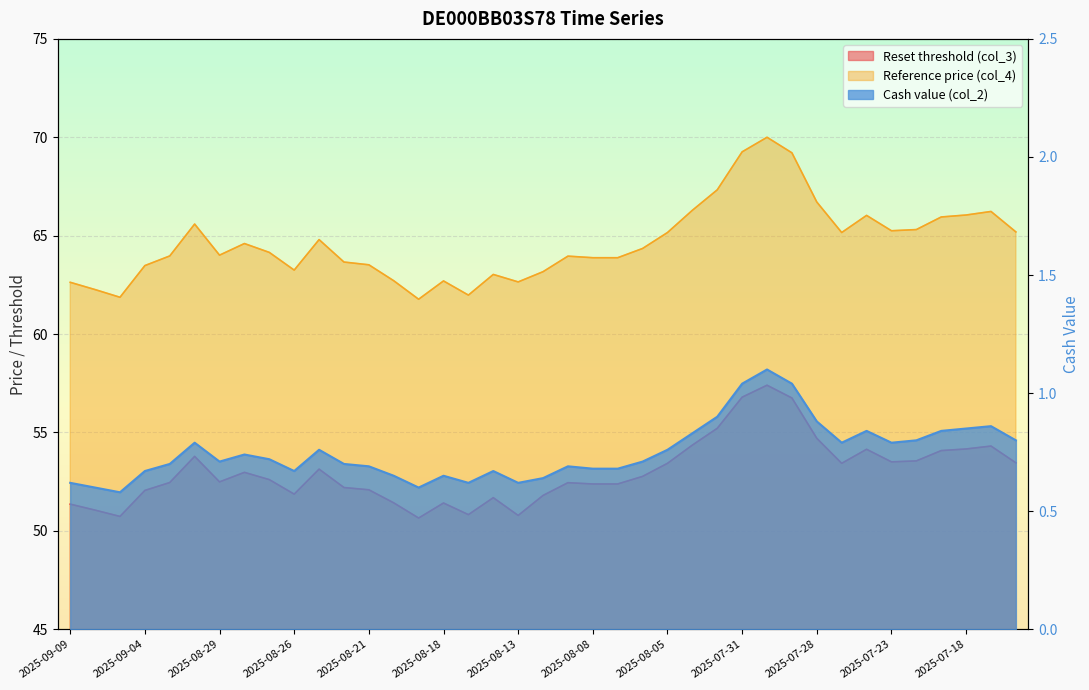

How many lines are shown in the chart?

3